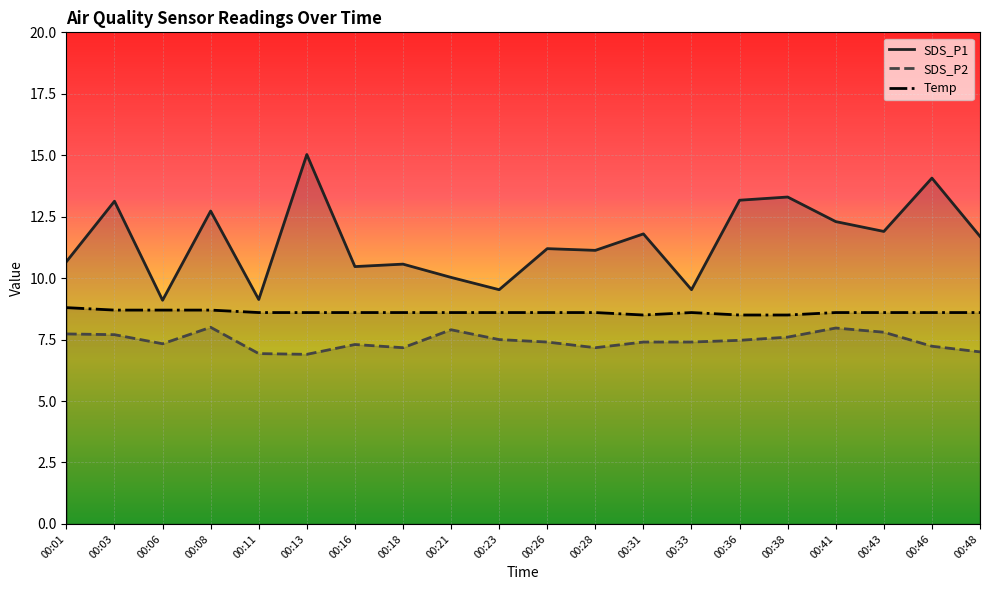

Reading right to left, what are all the values shown in this chart?

SDS_P1: 11.7	14.1	11.9	12.3	13.3	13.2	9.5	11.8	11.1	11.2	9.5	10.0	10.6	10.5	15.0	9.1	12.7	9.1	13.1	10.7
SDS_P2: 7.0	7.2	7.8	8.0	7.6	7.5	7.4	7.4	7.2	7.4	7.5	7.9	7.2	7.3	6.9	6.9	8.0	7.3	7.7	7.7
Temp: 8.6	8.6	8.6	8.6	8.5	8.5	8.6	8.5	8.6	8.6	8.6	8.6	8.6	8.6	8.6	8.6	8.7	8.7	8.7	8.8